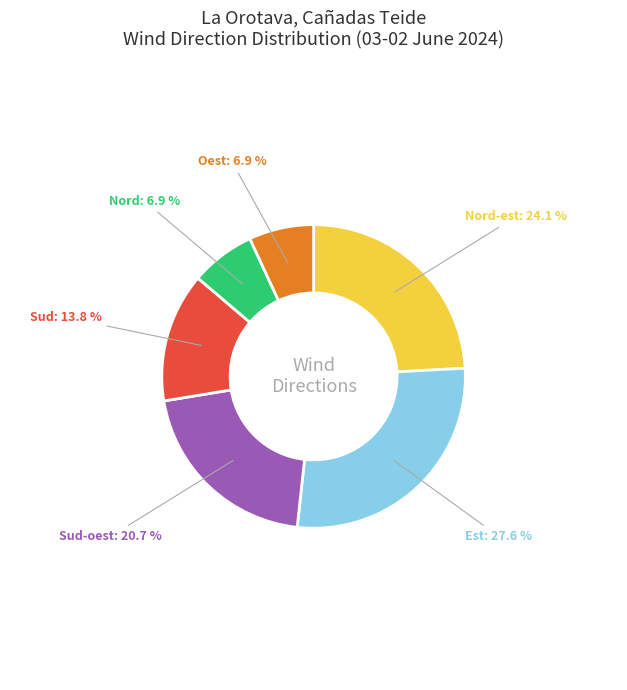

To the nearest percent, what is the combined percentage of Oest and Sud?

21%